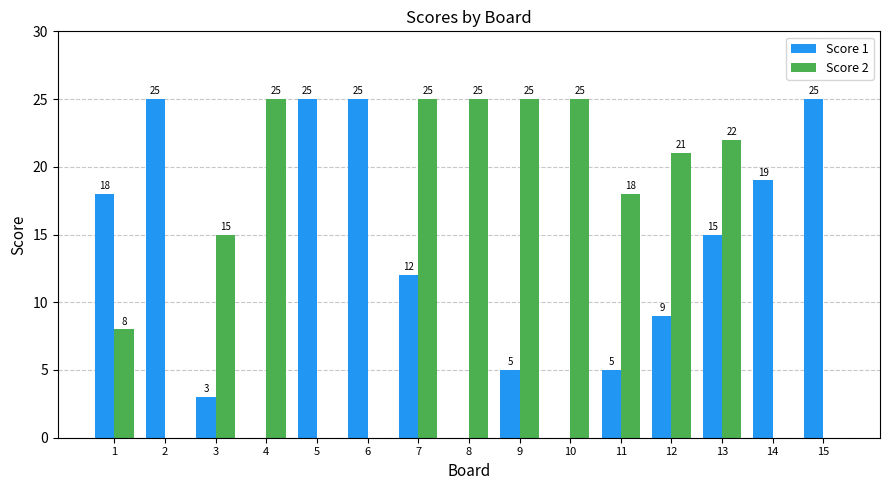

Which series has the largest total across all categories?

Score 2